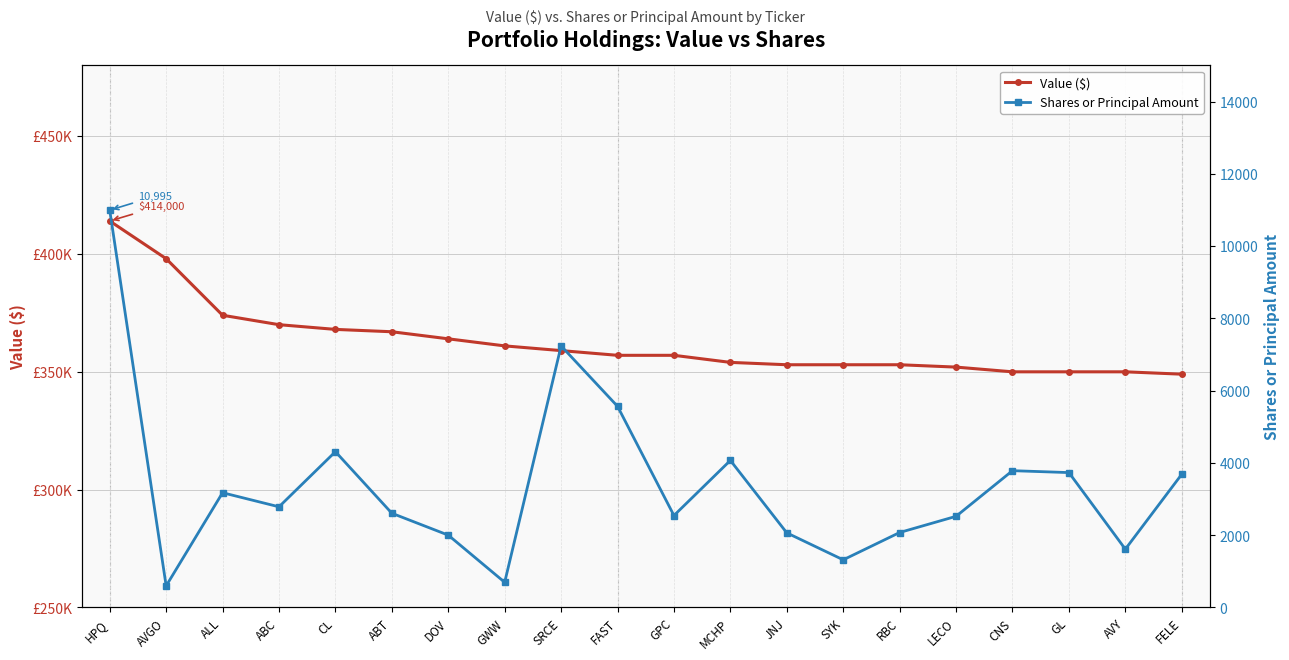

Which series has the largest total across all categories?

Value ($)